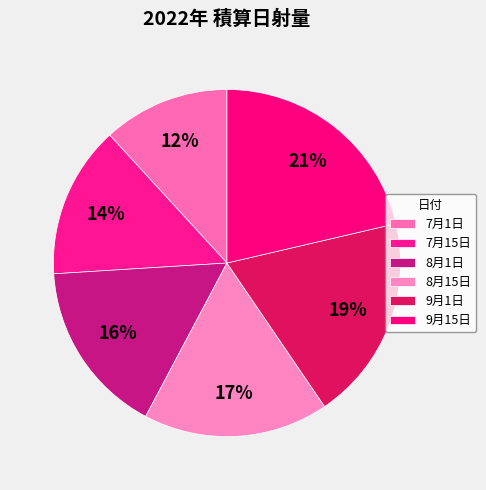

How many slices are in this pie chart?

6